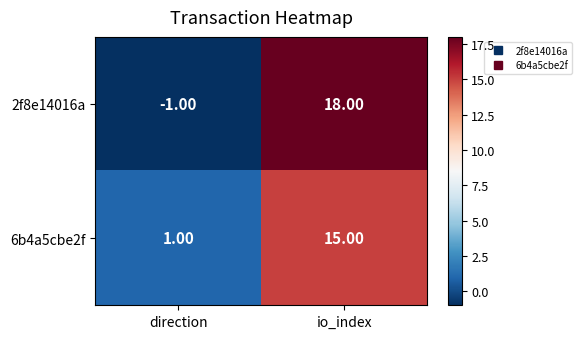

What is the sum of the 6b4a5cbe2f values at io_index and direction?

16